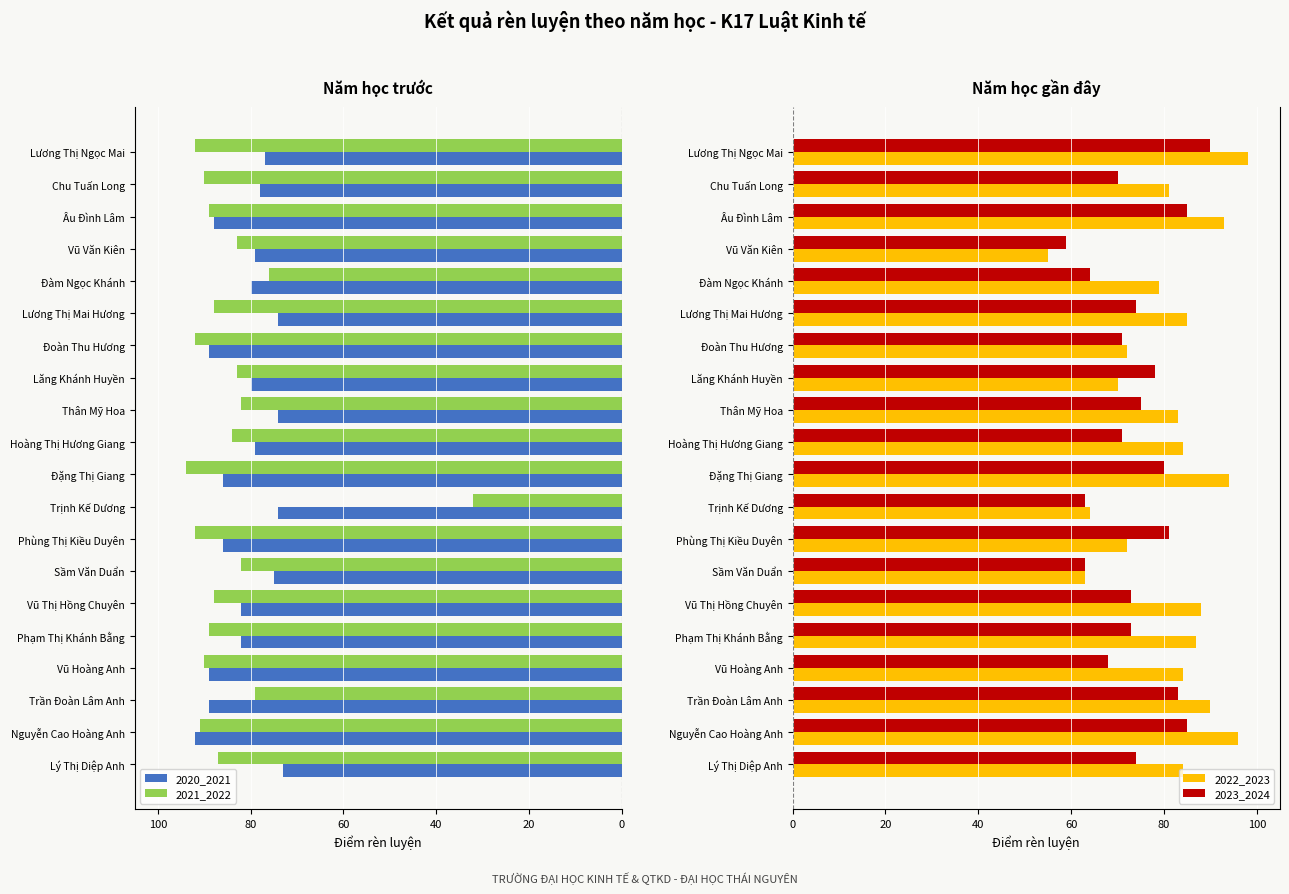

What are all the series names shown in the legend?

2020_2021, 2021_2022, 2022_2023, 2023_2024